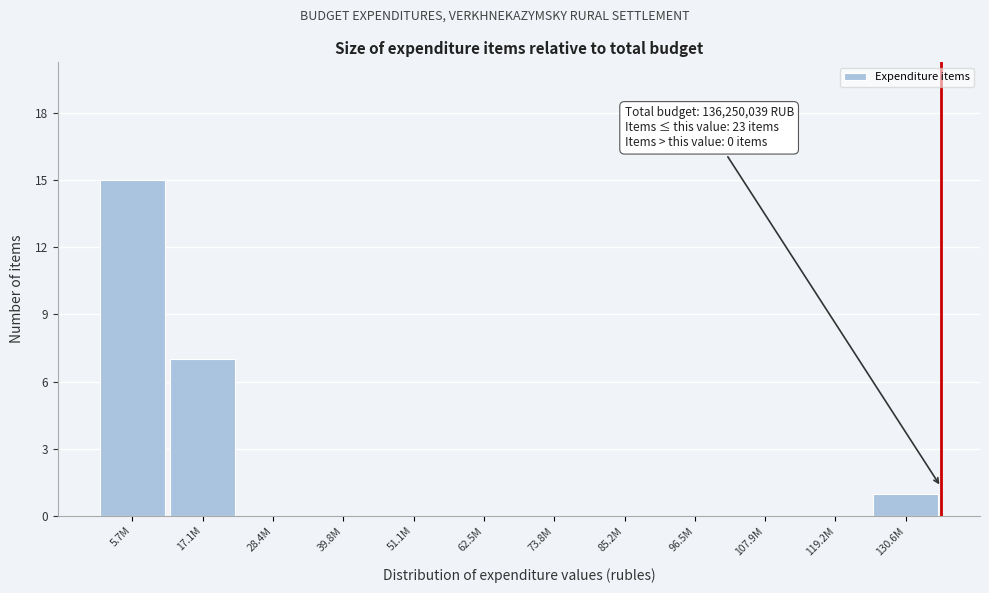

Reading right to left, transcribe all the data shown in this chart.

130.6M=1	119.2M=0	107.9M=0	96.5M=0	85.2M=0	73.8M=0	62.5M=0	51.1M=0	39.8M=0	28.4M=0	17.1M=7	5.7M=15